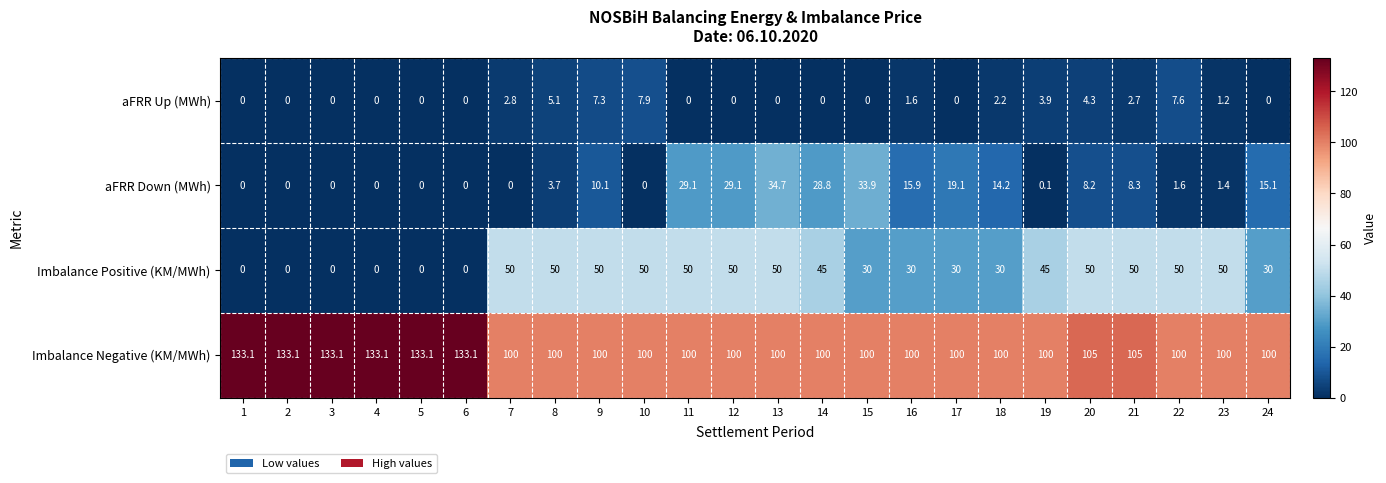

What is the spread (max minus min) of values at 4?

133.1